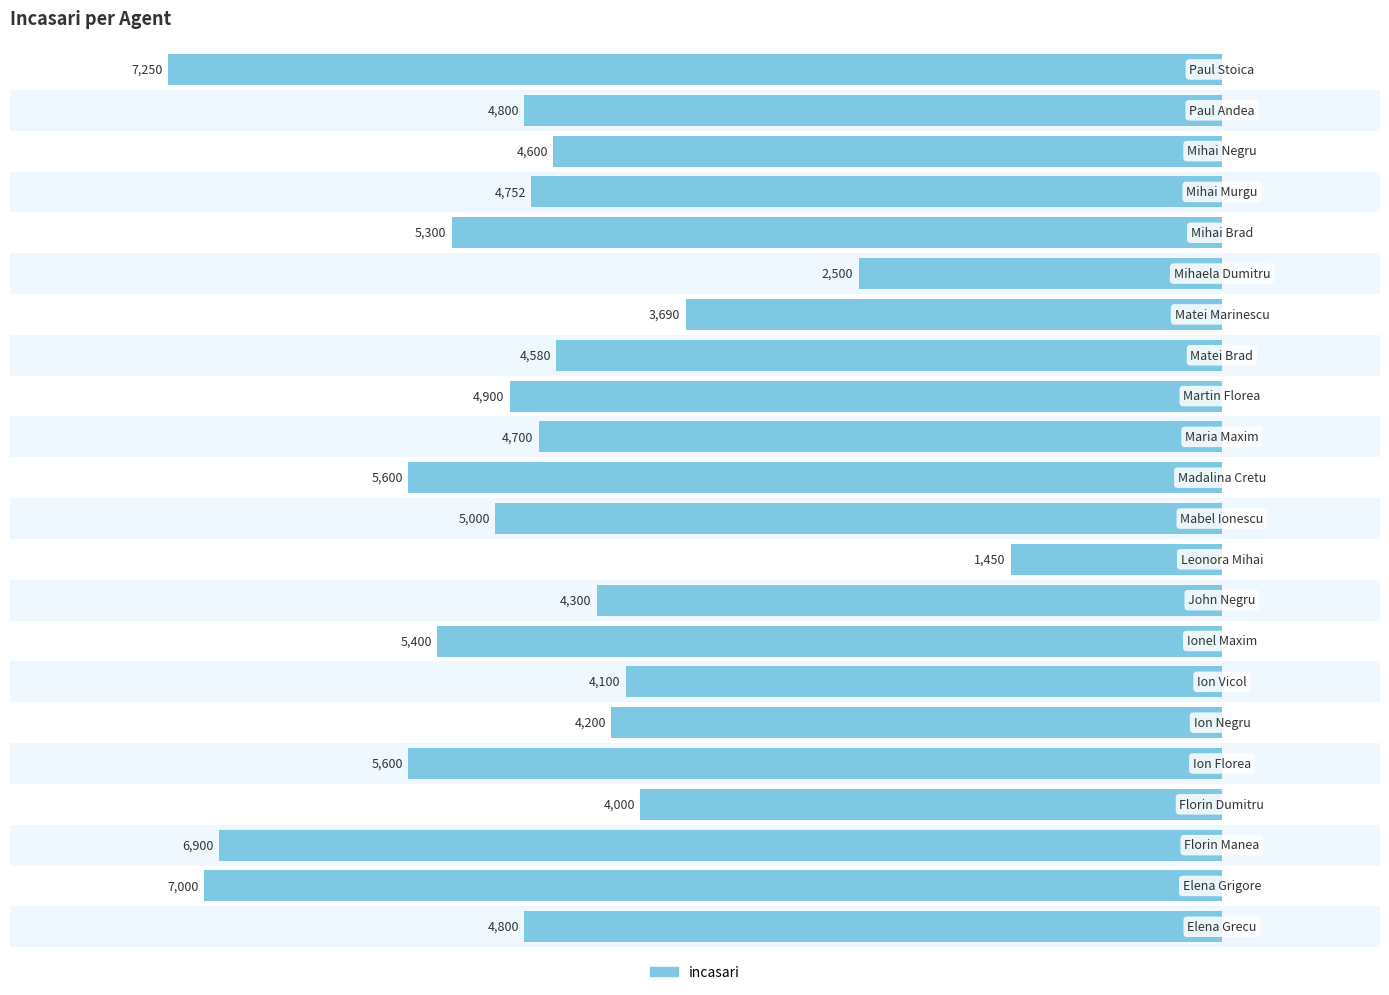

How many series are shown in this chart?

1